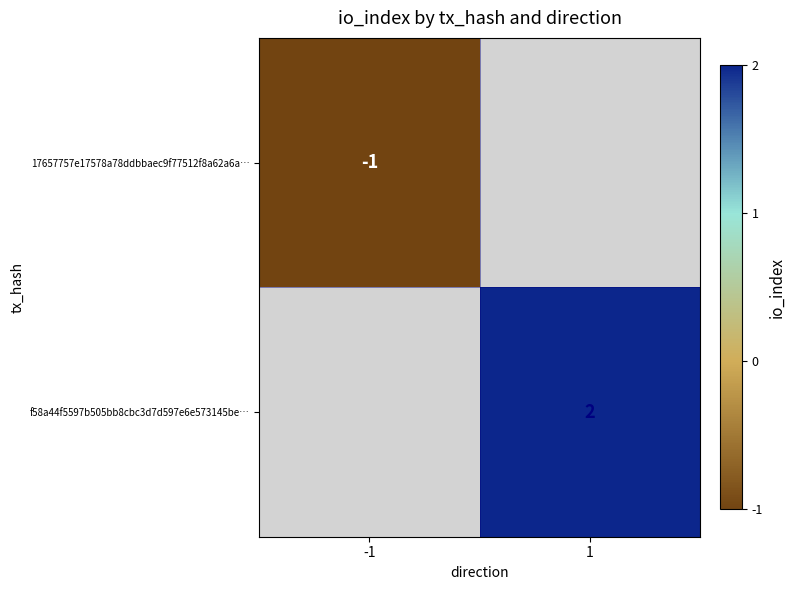

How many series are shown in this chart?

2